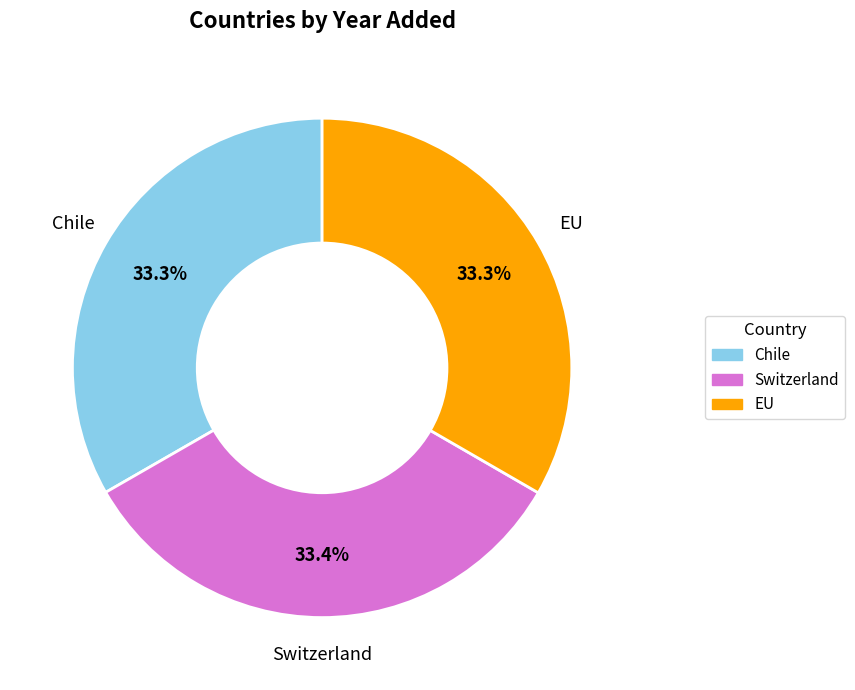

Does Switzerland account for over 50% of the chart?

No